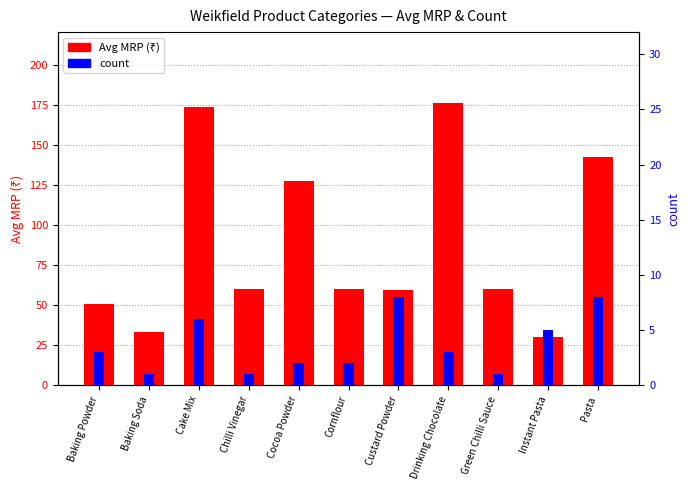

What is the minimum value shown in the chart?

1.0